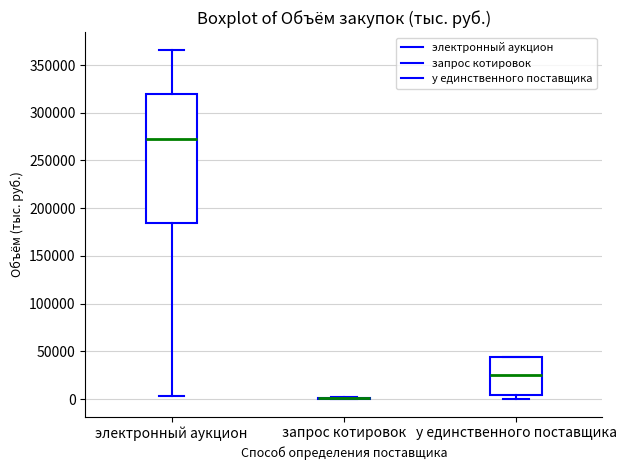

Which box is the tallest, from its lower edge to its upper edge?

электронный аукцион